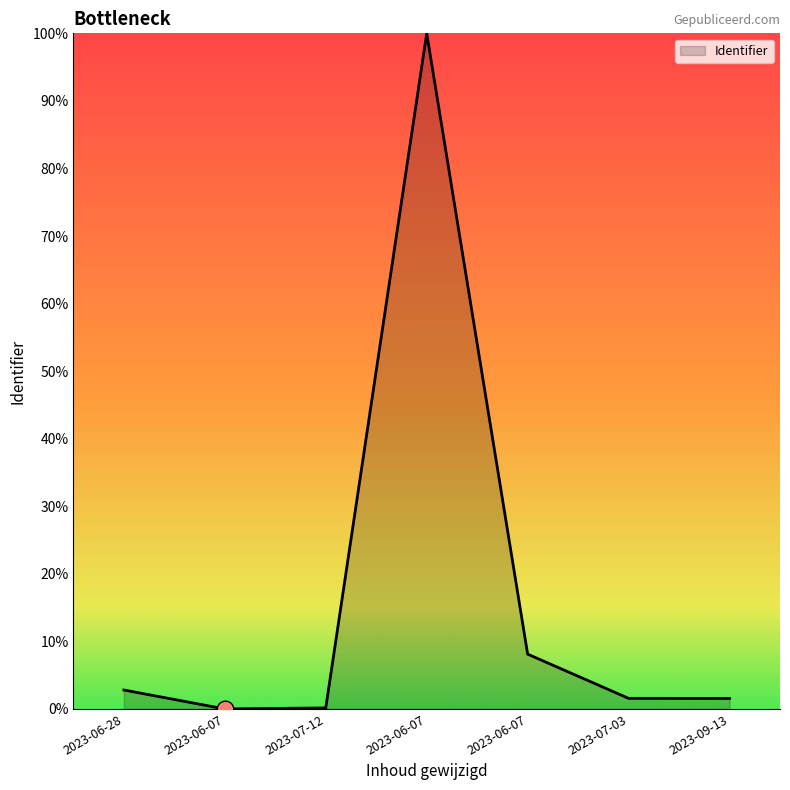

How many interior local valleys (lower than both neighbors) does the data have?

1